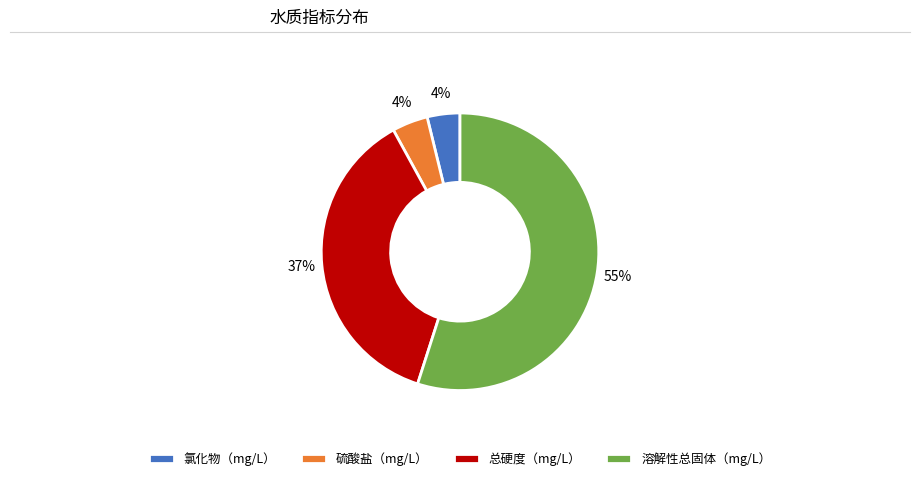

To the nearest percent, what portion does 硫酸盐（mg/L） represent?

4%